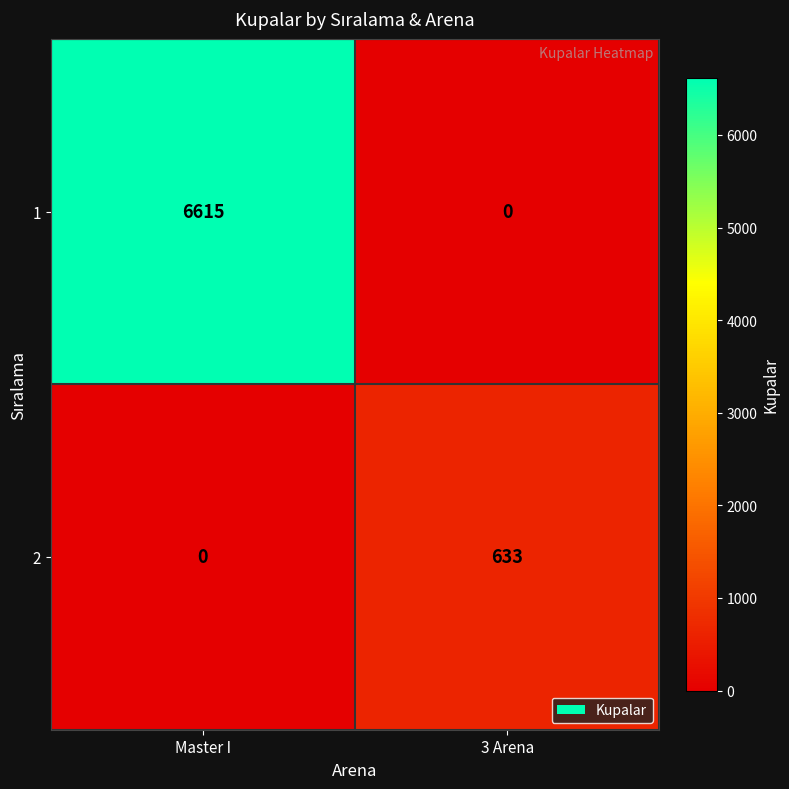

Reading left to right, transcribe all the data shown in this chart.

1: Master I=6615	3 Arena=0
2: Master I=0	3 Arena=633